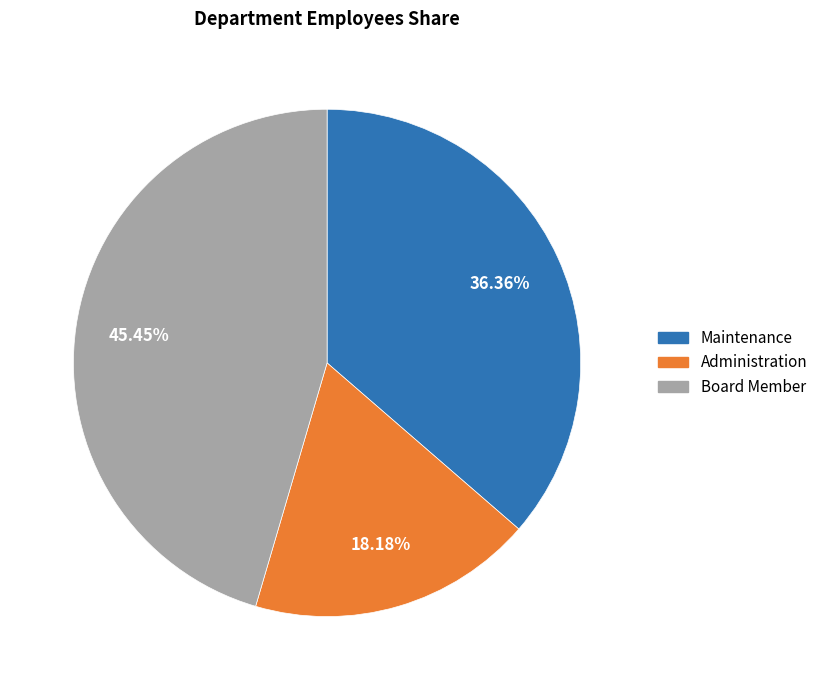

What percentage is the Board Member slice, to the nearest percent?

45%